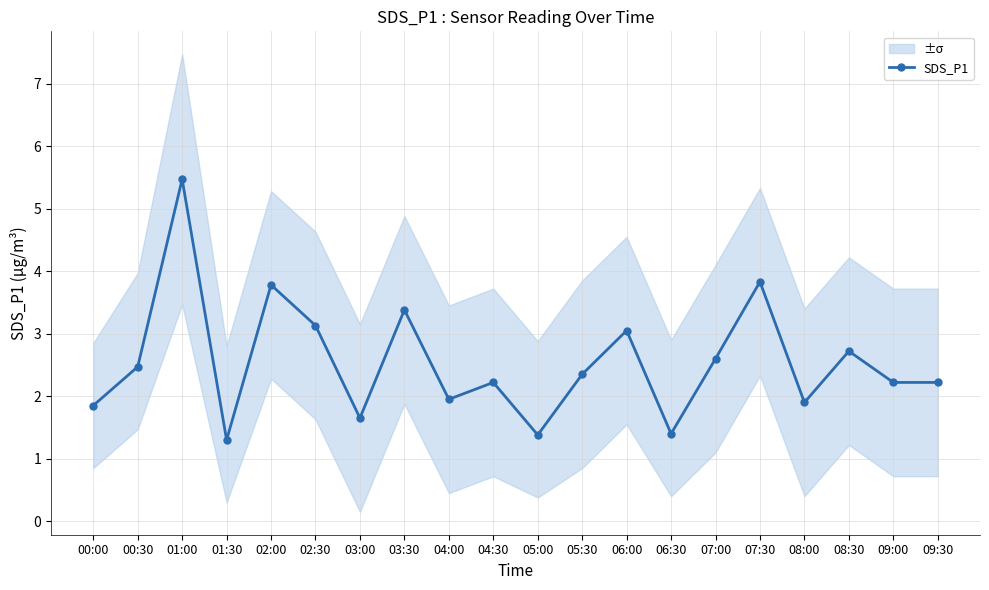

How many interior local peaks (higher than both neighbors) does the data have?

7